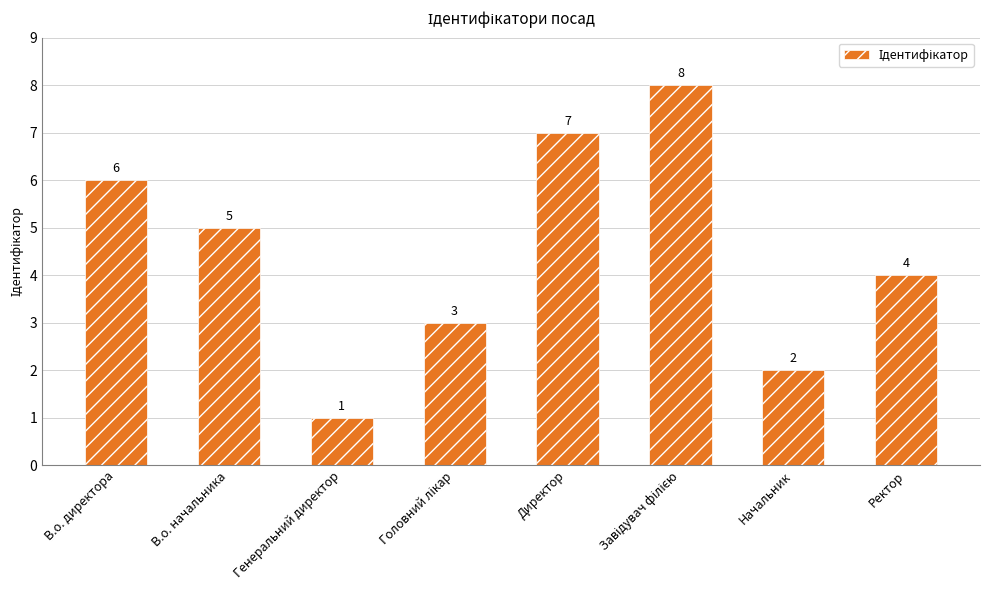

What position from the left is Генеральний директор?

3